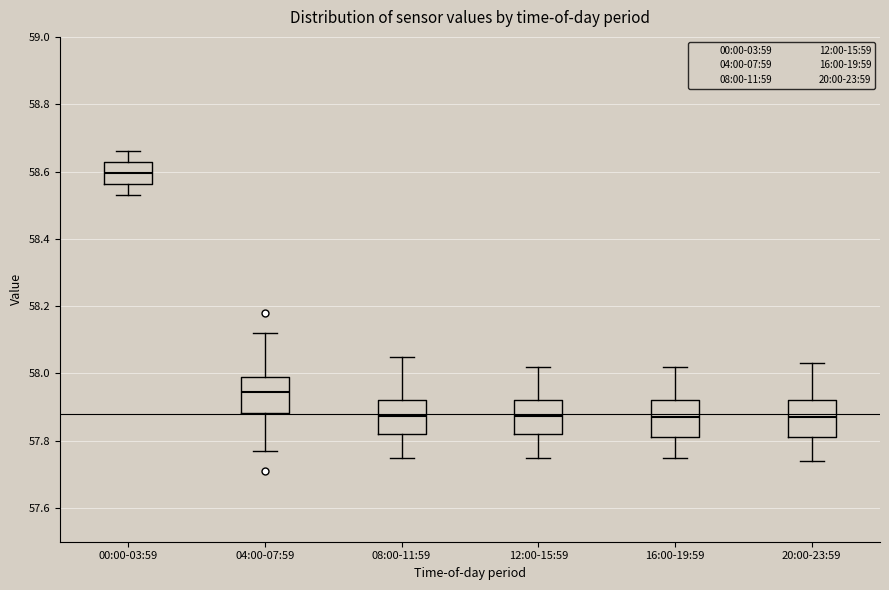

Where is the lower edge of the box for 16:00-19:59 on the y-axis? The values are not printed on the chart, so give them approximately, as read against the axis.

57.82